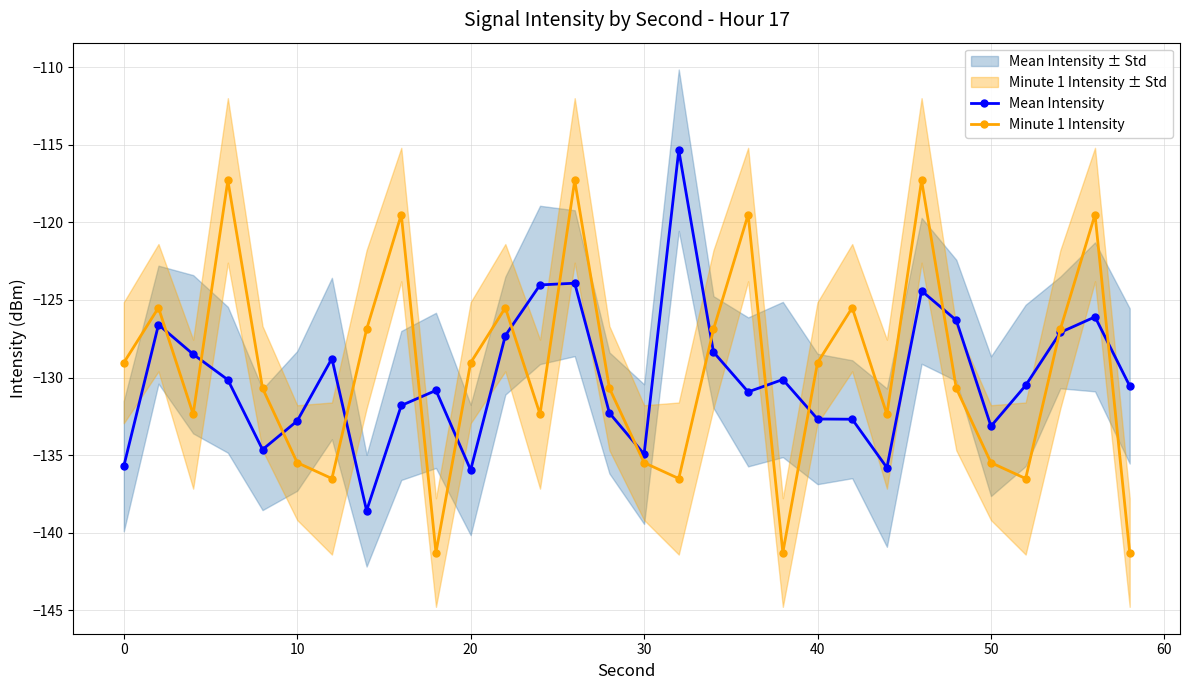

How many values in the Minute 1 Intensity series exceed -129?

12